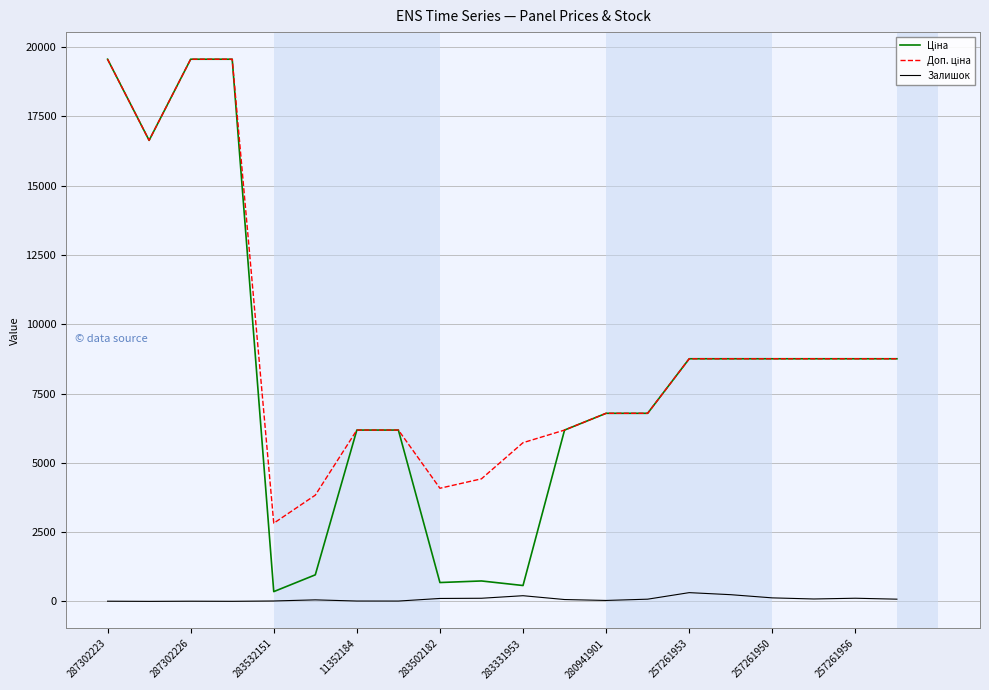

What is the maximum value shown in the chart?

19564.9